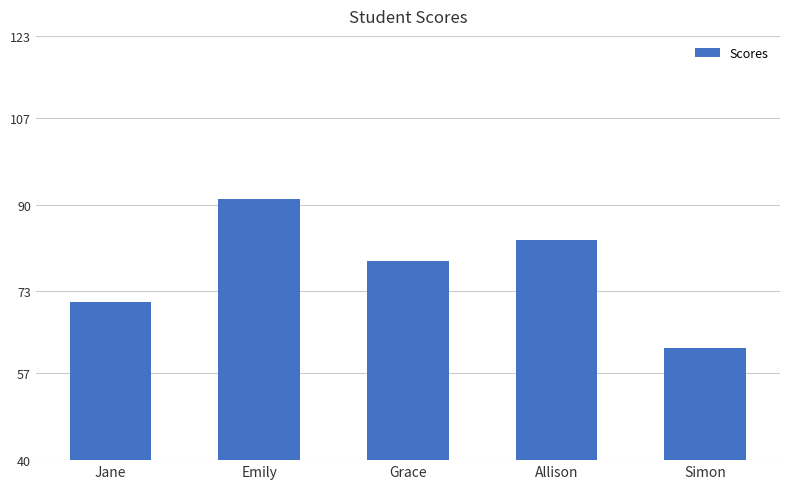

What is the label of the 2nd bar from the left?

Emily